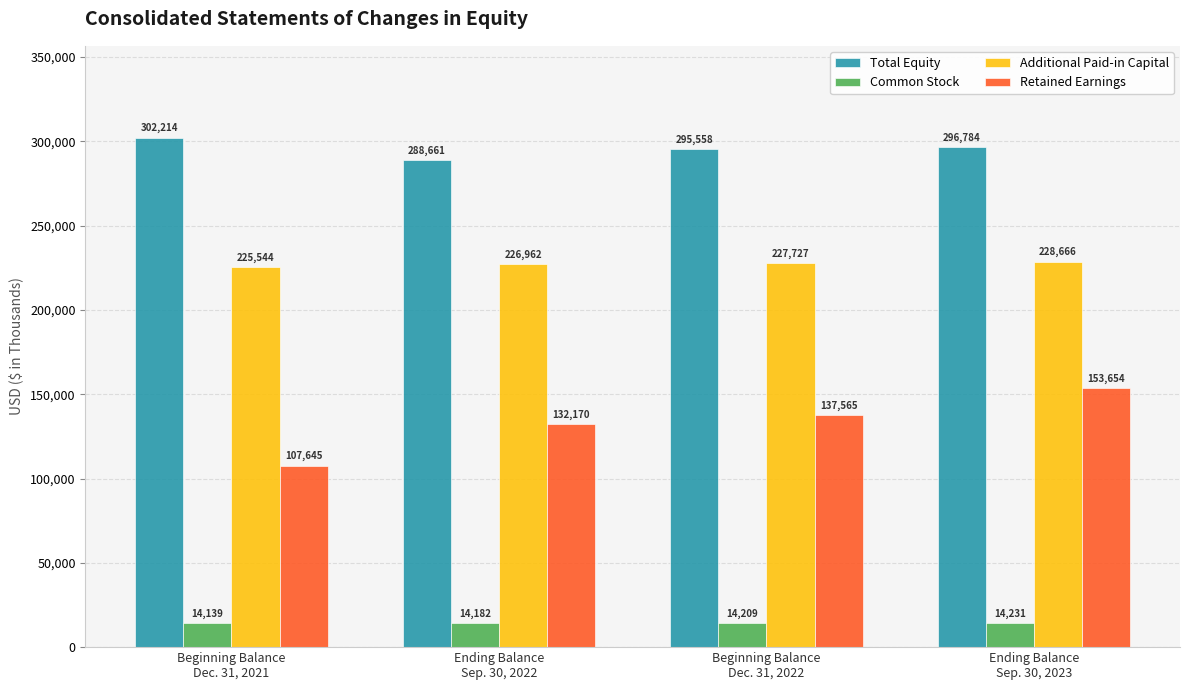

What is the sum of the Additional Paid-in Capital values at Ending Balance
Sep. 30, 2023 and Beginning Balance
Dec. 31, 2022?

456393